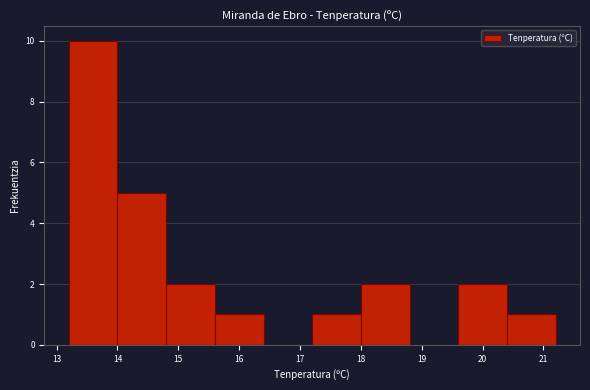

What is the height of the bar covering 20.4 to 21.2 on the x-axis? The values are not printed on the chart, so give them approximately, as read against the axis.

1